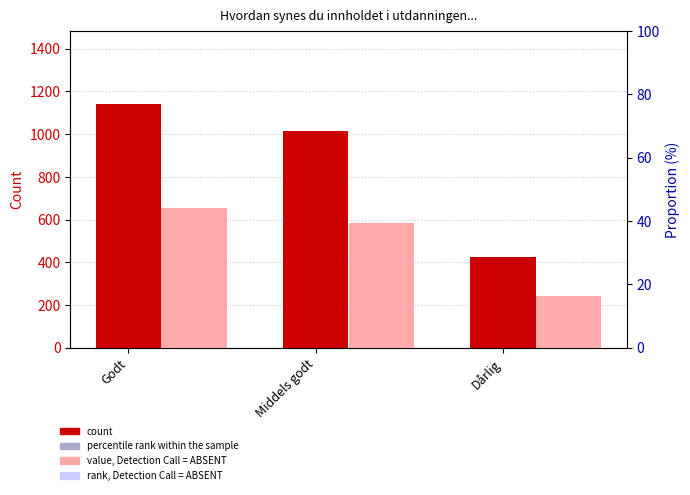

How many categories are shown in the chart?

3